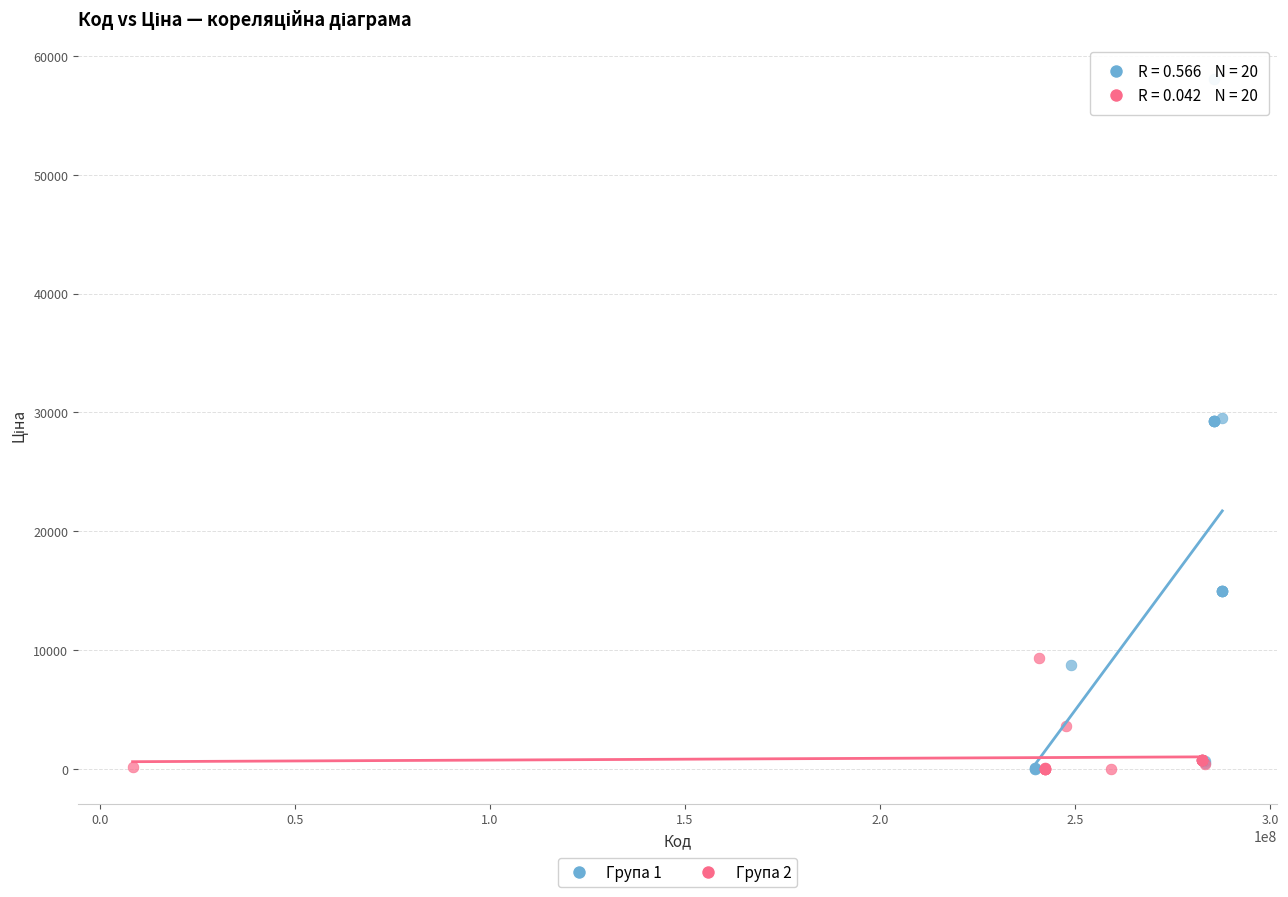

Which series contains the highest Y value?

Група 1